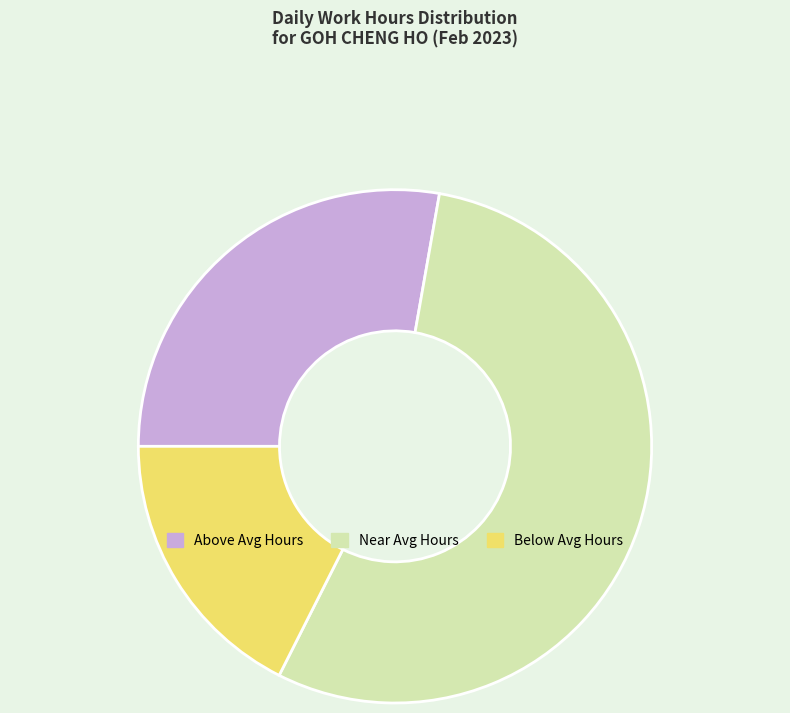

Count the number of slices in the pie.

3